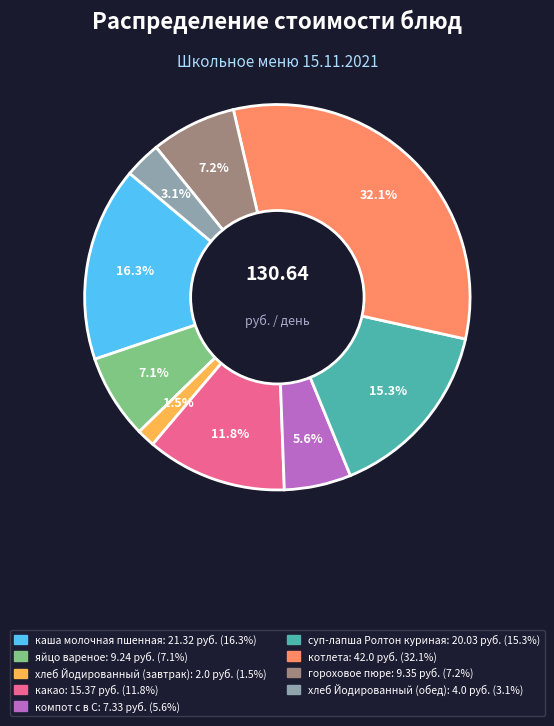

To the nearest percent, what is the difference between the гороховое пюре and хлеб Йодированный (завтрак) slice percentages?

6%